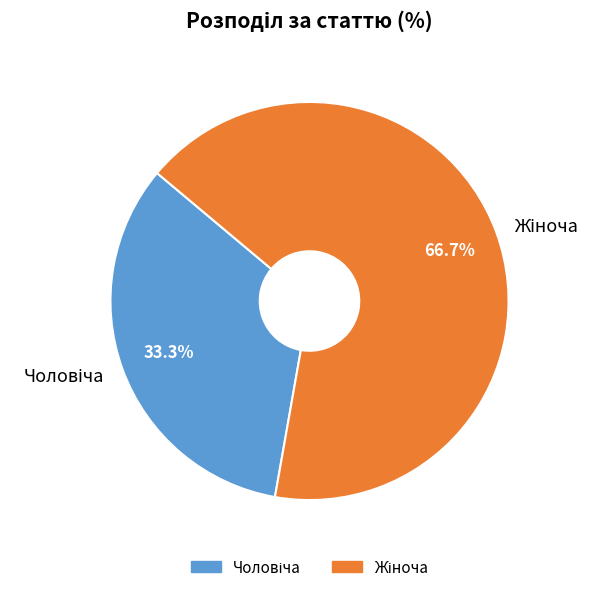

Does any single category account for the majority?

Yes